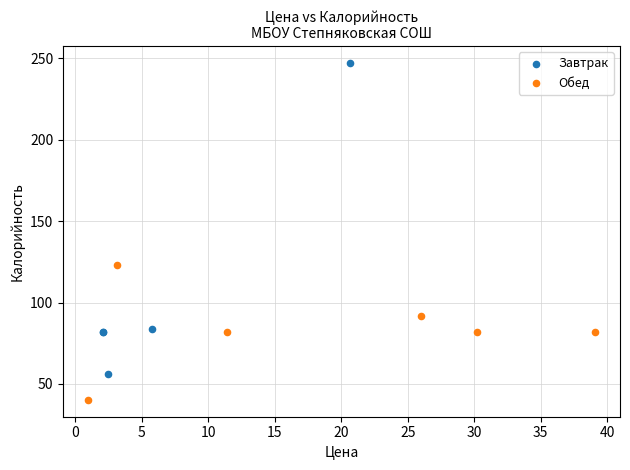

Which series has the widest spread of Y values?

Завтрак